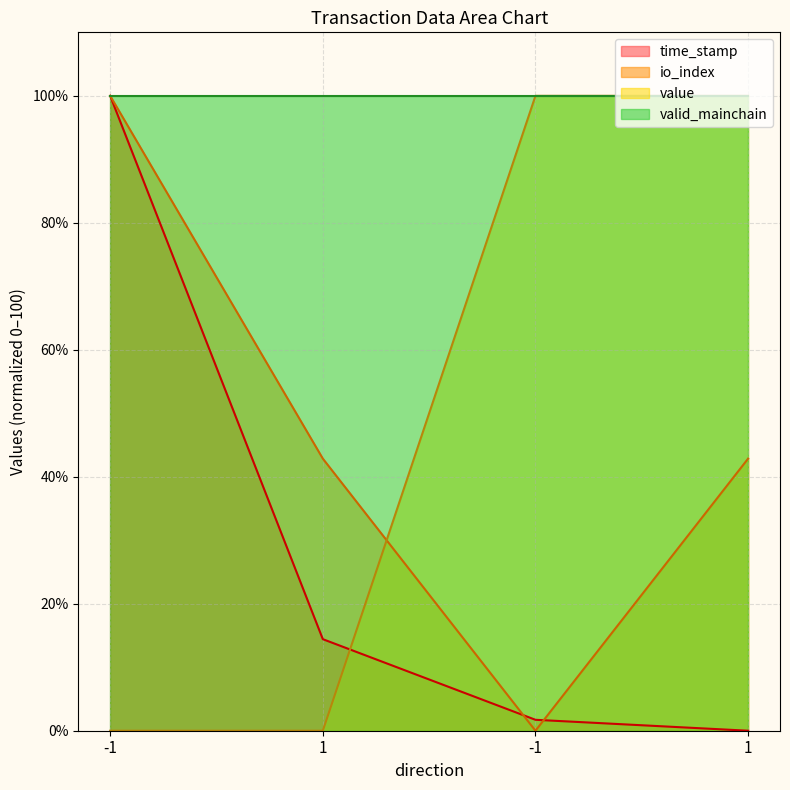

How many lines are shown in the chart?

3